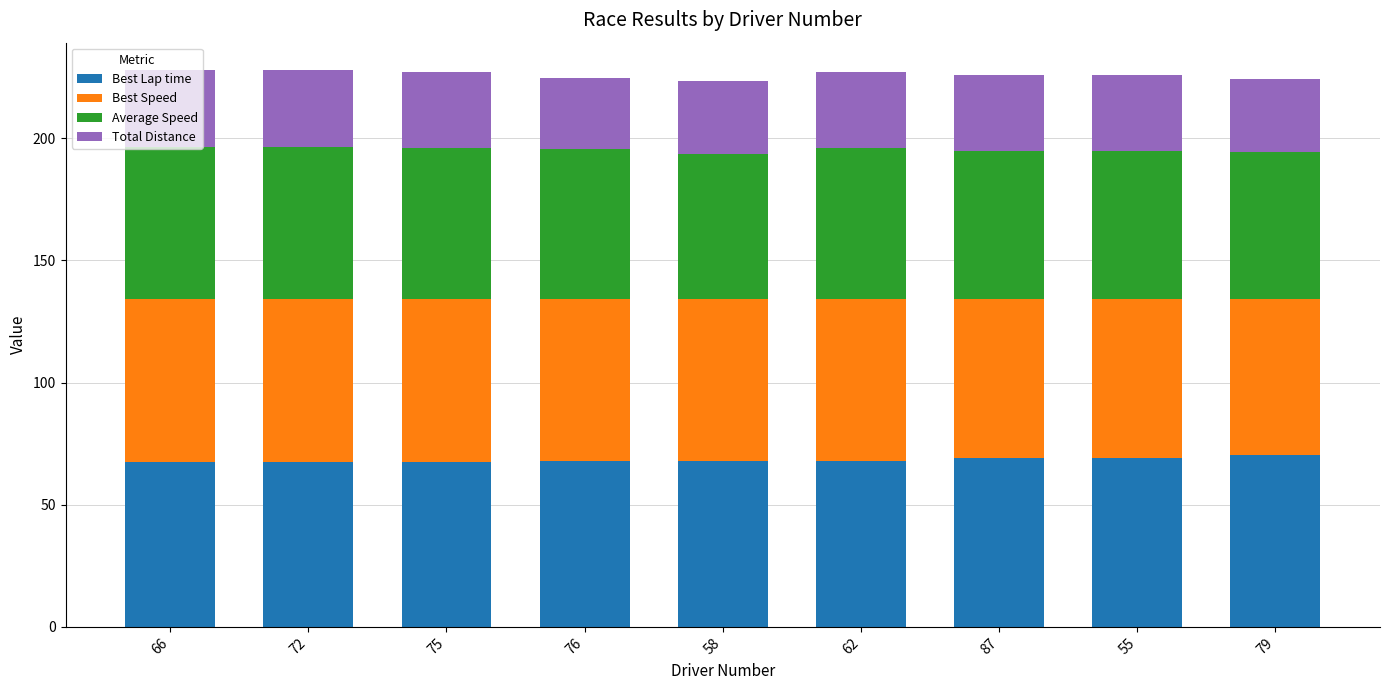

What is the approximate value of Best Lap time at 76?

67.8